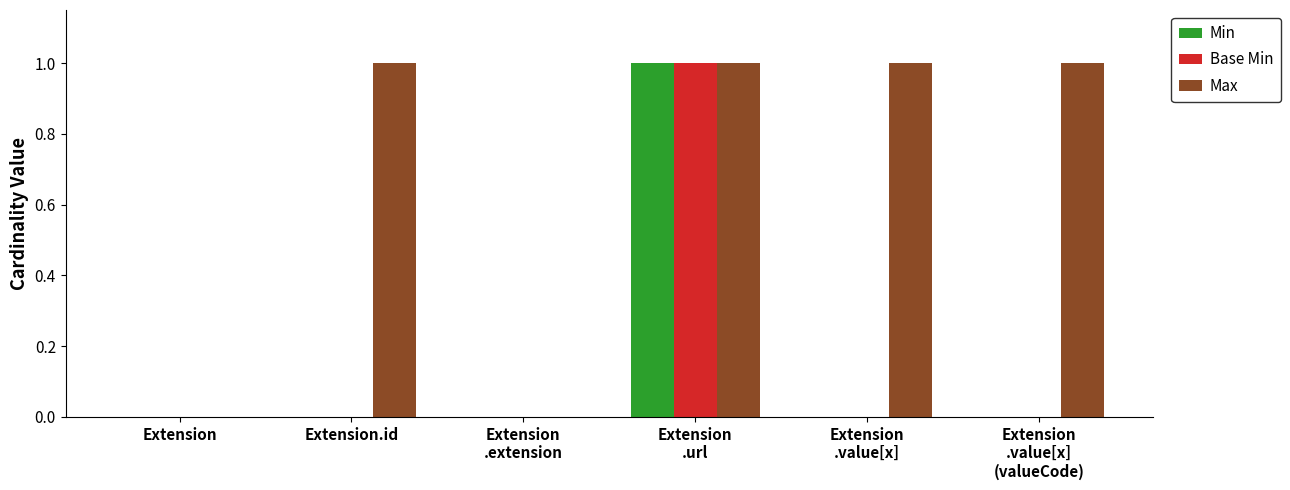

True or false: Max has a value of 2 at Extension.id.

False